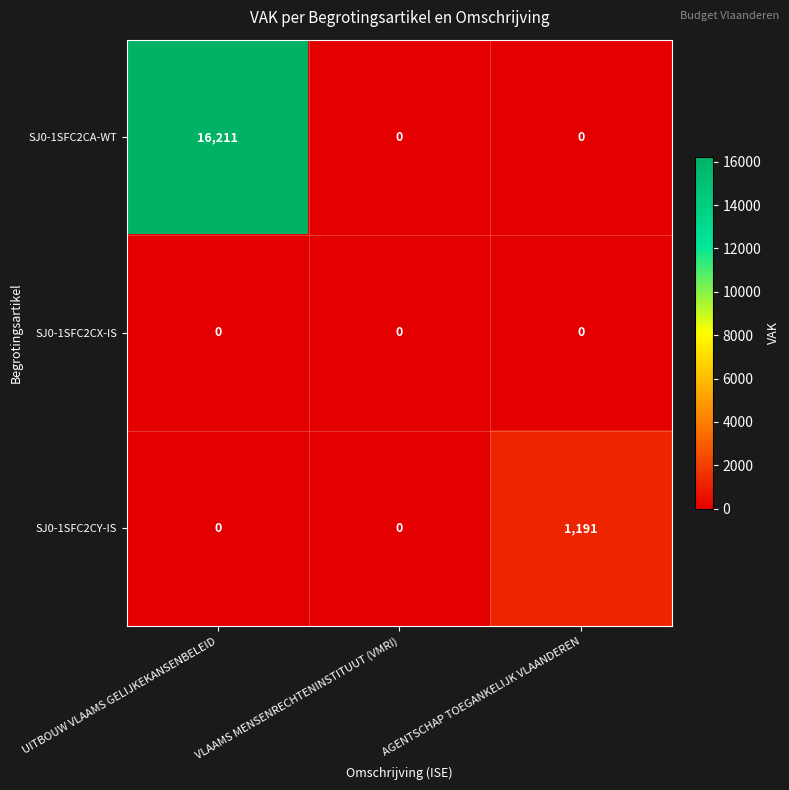

Reading left to right, what are all the values shown in this chart?

SJ0-1SFC2CA-WT: 16211	0	0
SJ0-1SFC2CX-IS: 0	0	0
SJ0-1SFC2CY-IS: 0	0	1191